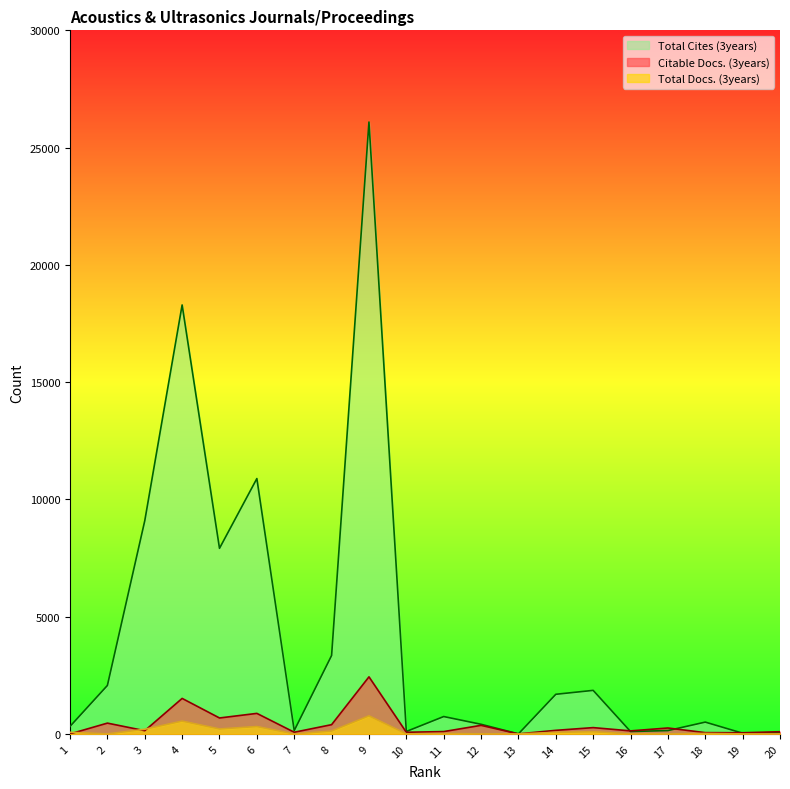

What is the difference between the second highest and minimum values in the Citable Docs. (3years) series?

1513